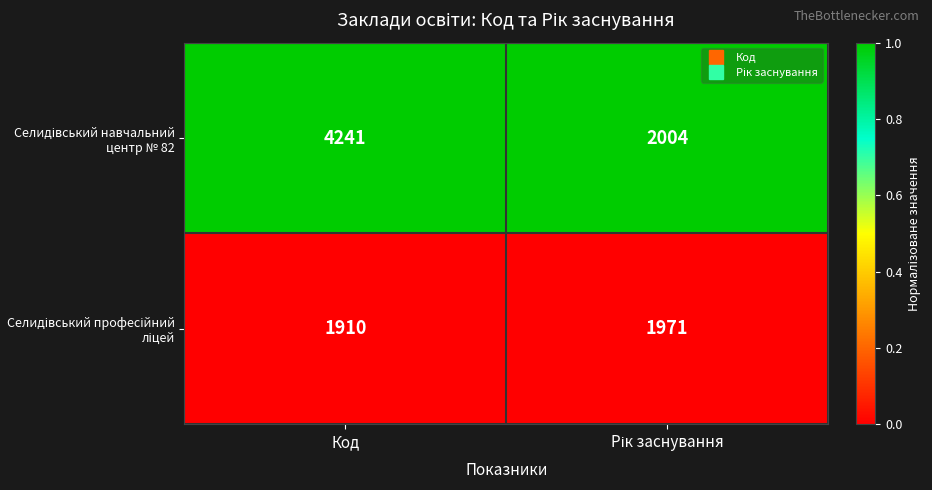

At which category is the sum across all series the highest?

Код